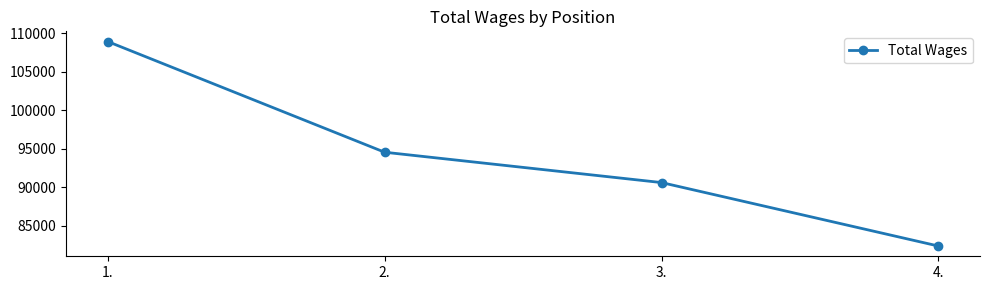

At which label is the value closest to 95619?

2.